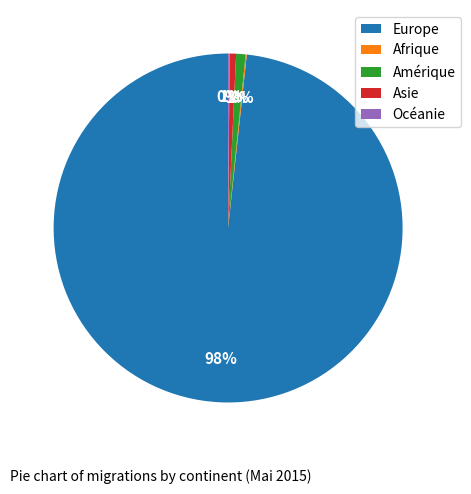

What is the majority slice?

Europe